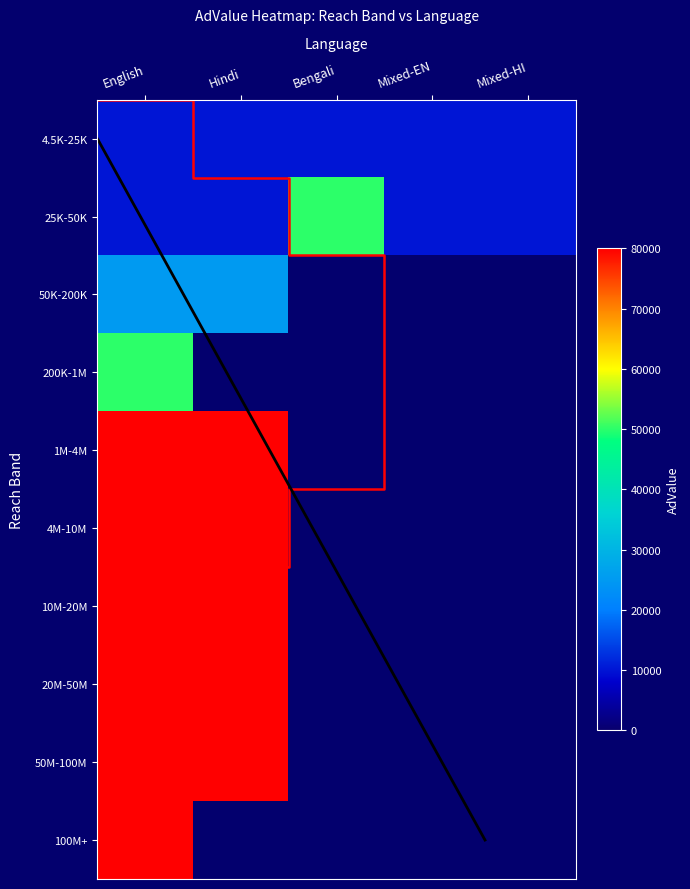

How many series are shown in this chart?

10